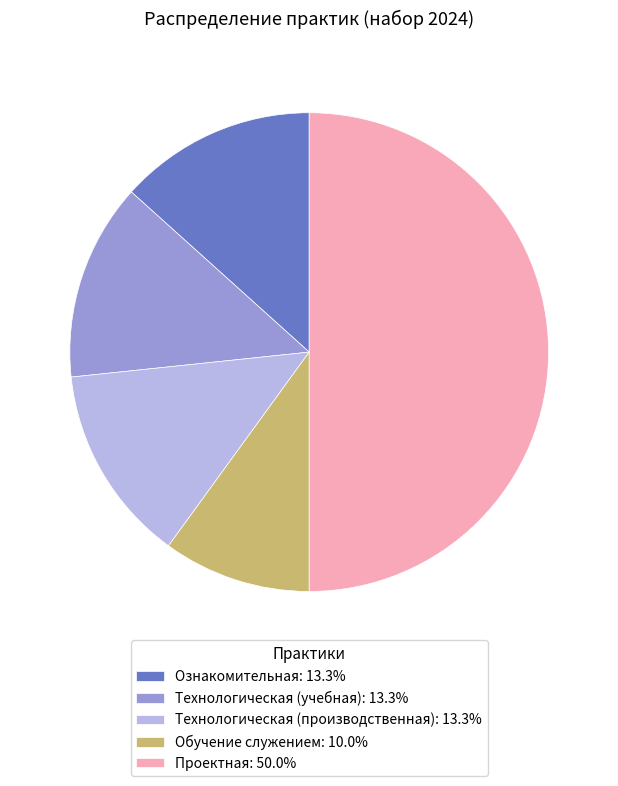

Is Ознакомительная: 13.3% the majority of the pie?

No